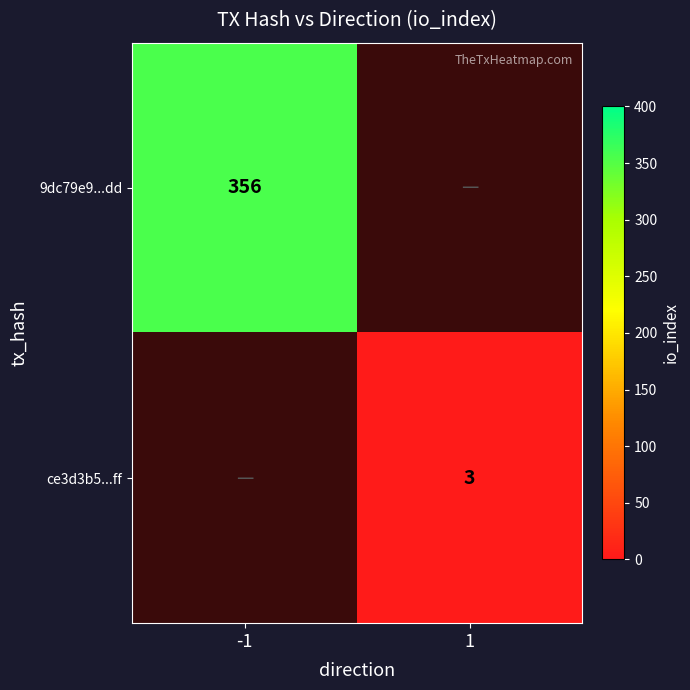

What is the greatest value displayed?

356